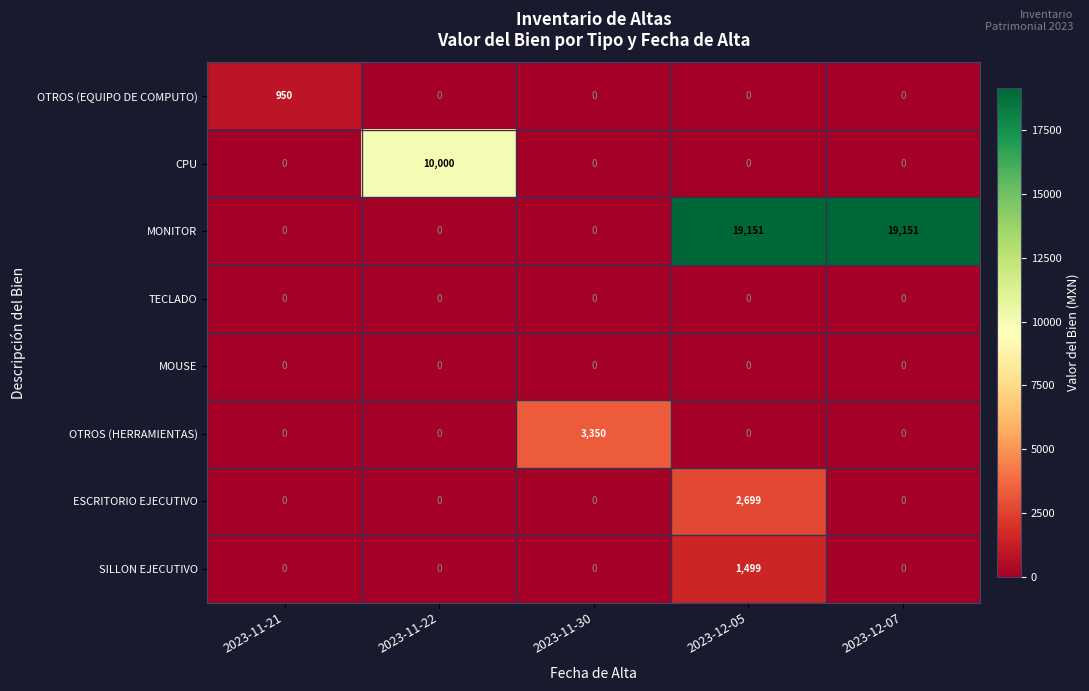

What is the difference between the highest and lowest values at 2023-12-07?

19151